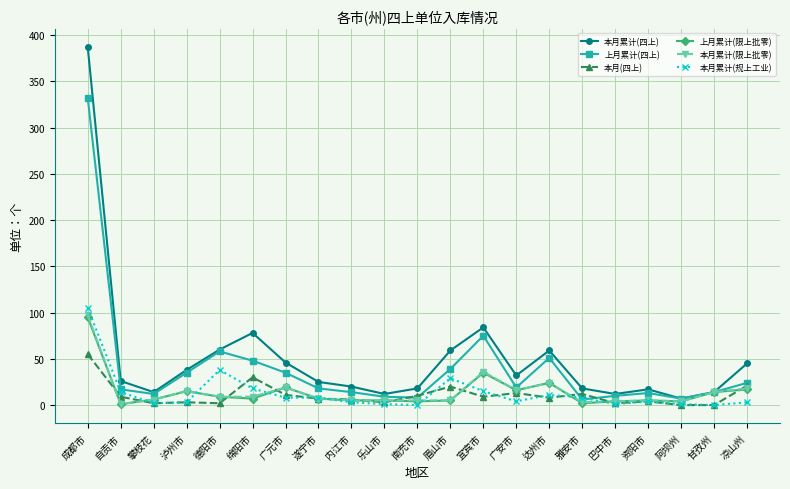

What is the total value across all series at 凉山州?

128